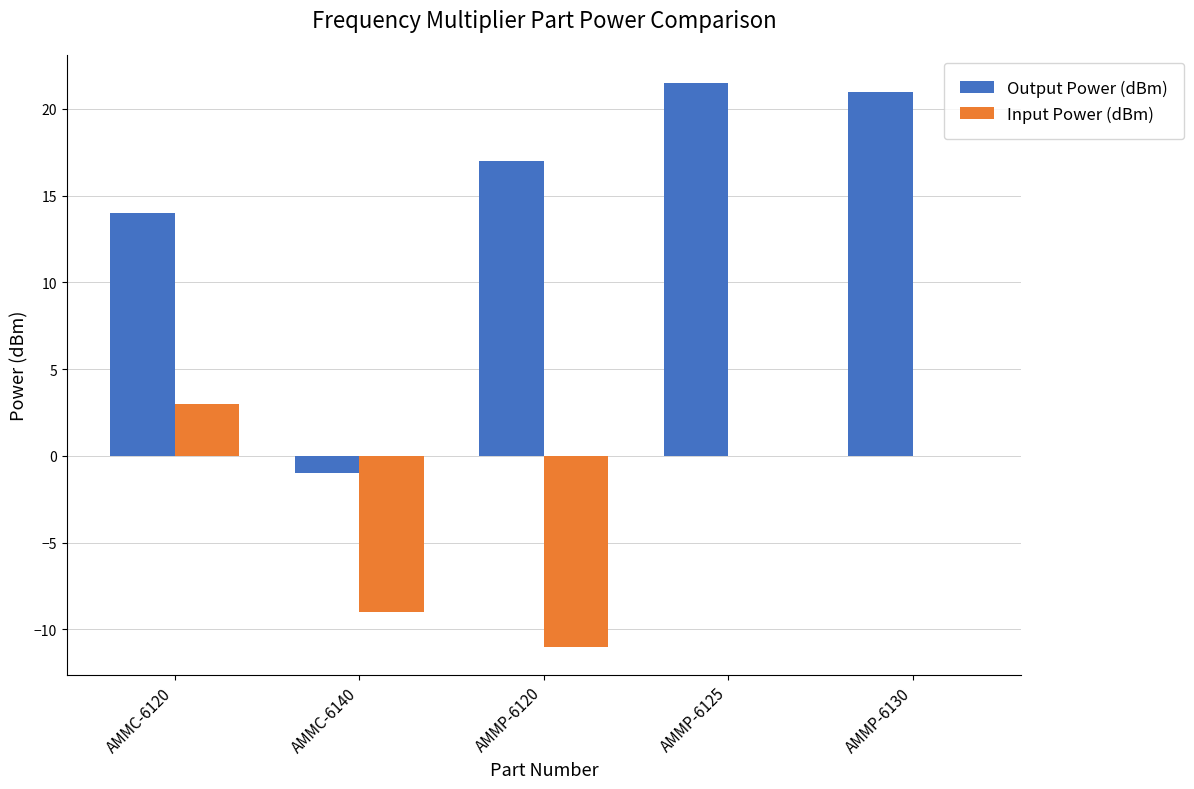

Reading right to left, transcribe all the data shown in this chart.

Output Power (dBm): 21.0	21.5	17.0	-1.0	14.0
Input Power (dBm): 0.0	0.0	-11.0	-9.0	3.0